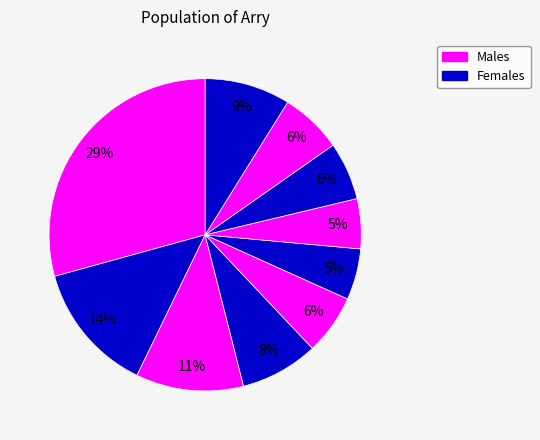

How many segments does this pie chart have?

10